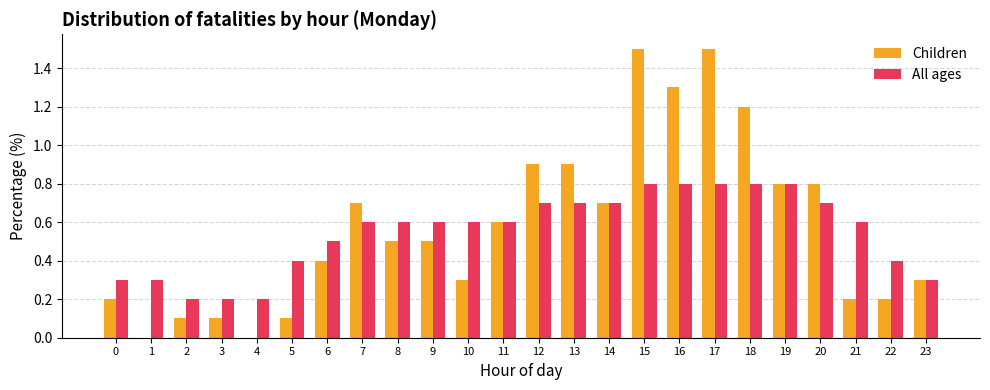

Which series changed the most between 4 and 7?

Children